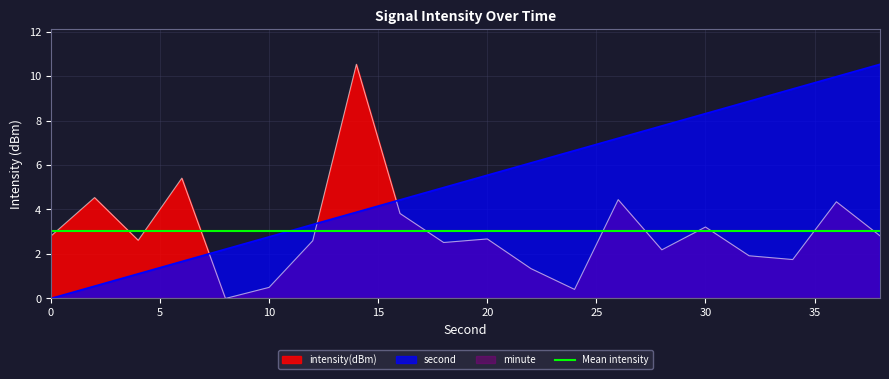

How many values in intensity(dBm) are above zero?

19